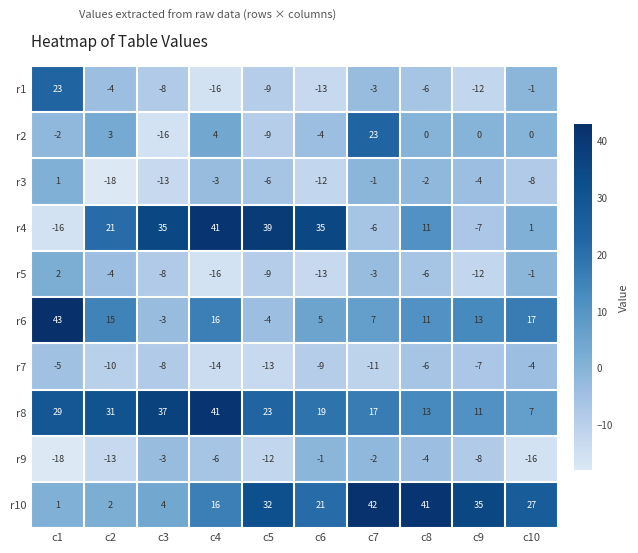

List the labels in order of r5 value, smallest first.

c4, c6, c9, c5, c3, c8, c2, c7, c10, c1